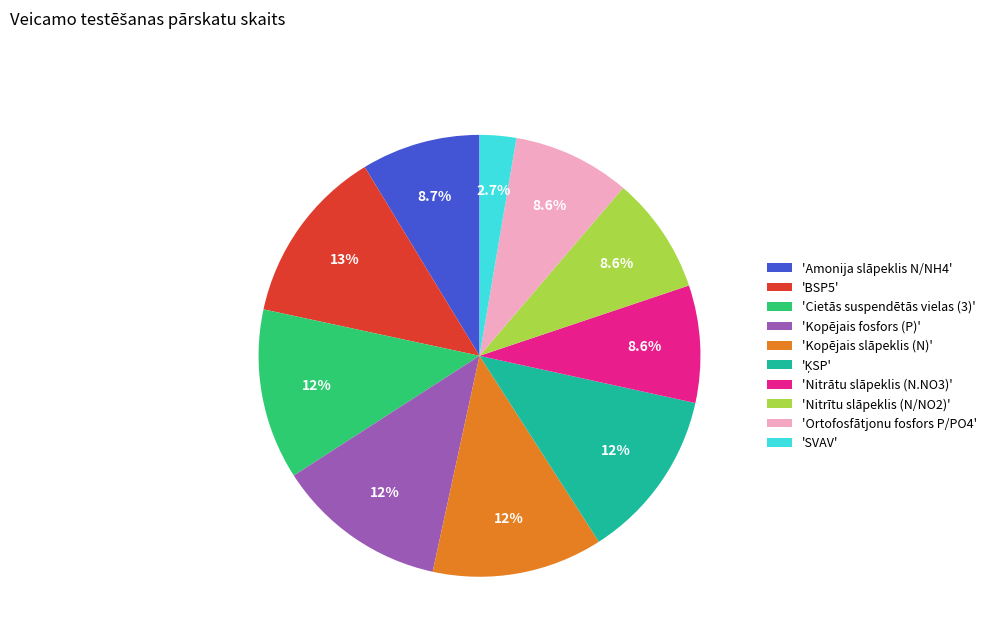

Does any single category account for the majority?

No